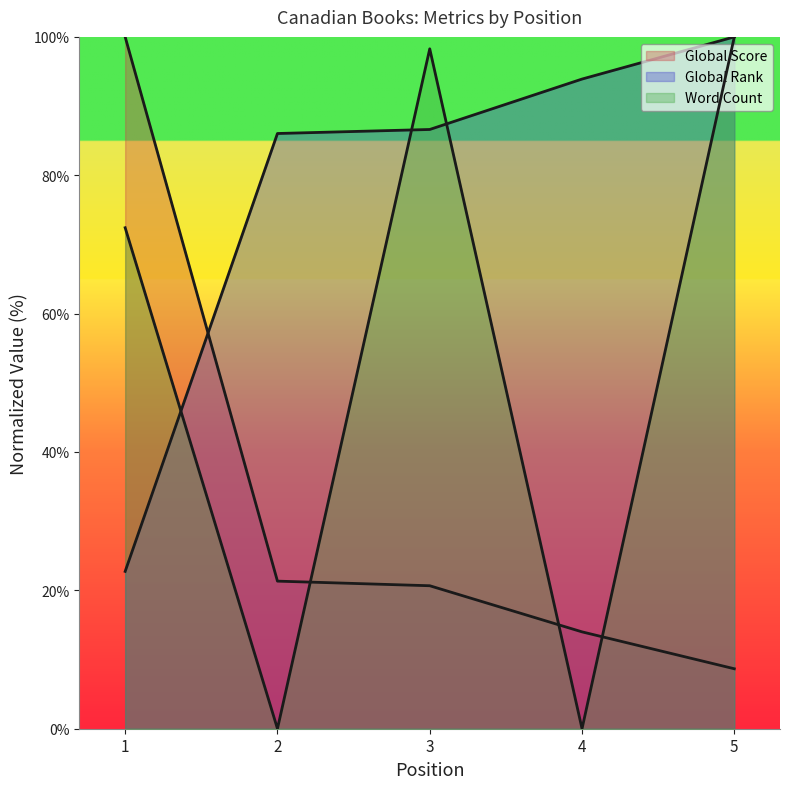

At which category is the sum across all series the highest?

5